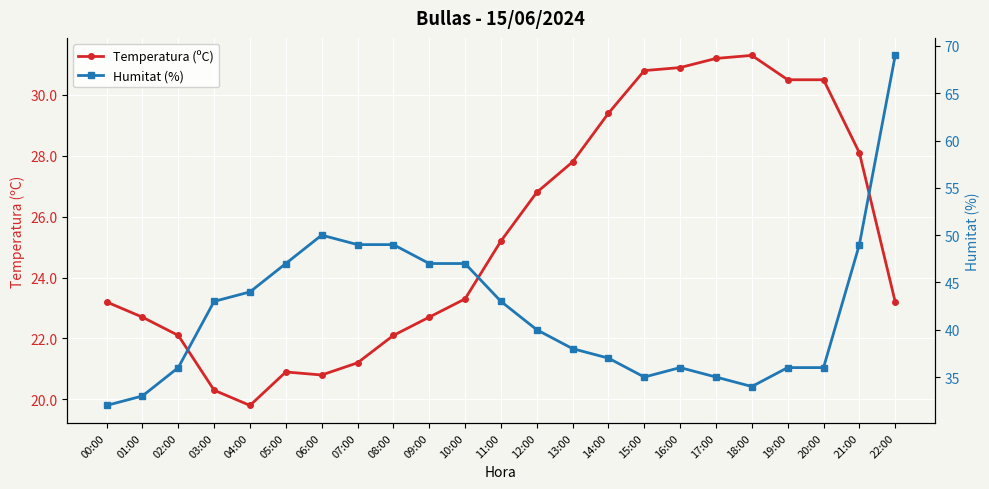

List the labels in order of Temperatura (ºC) value, largest first.

18:00, 17:00, 16:00, 15:00, 19:00, 20:00, 14:00, 21:00, 13:00, 12:00, 11:00, 10:00, 00:00, 22:00, 01:00, 09:00, 02:00, 08:00, 07:00, 05:00, 06:00, 03:00, 04:00